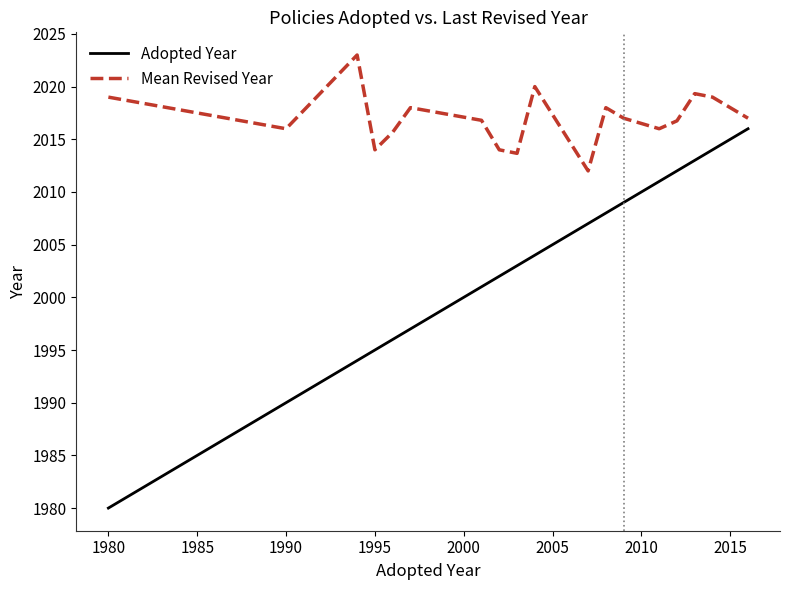

Which series has the largest range (max minus min)?

Adopted Year